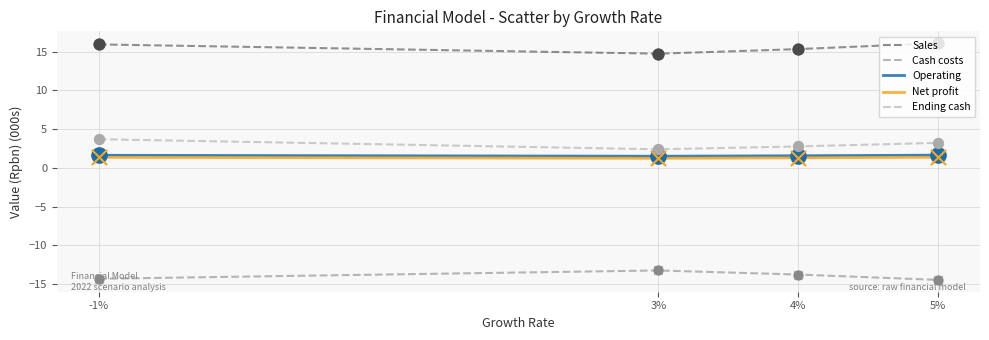

What is the spread (max minus min) of values at -1%?

30.2